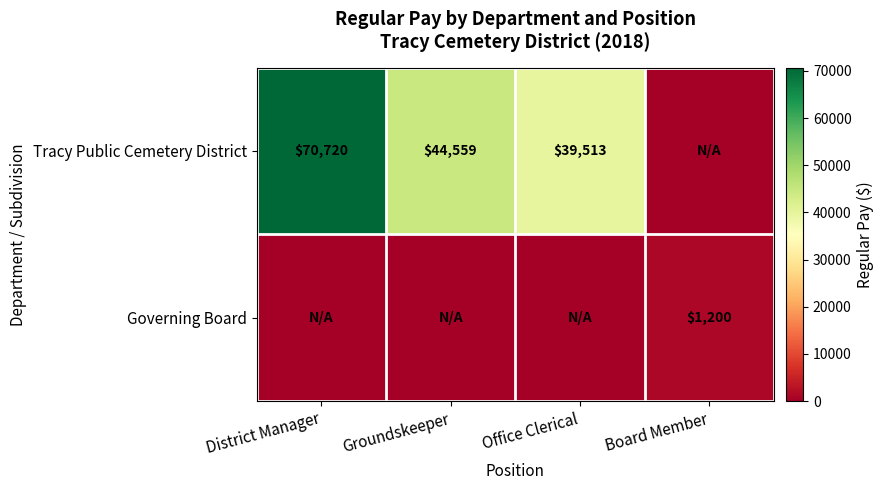

The value of Tracy Public Cemetery District at Groundskeeper is 68816. True or false?

False